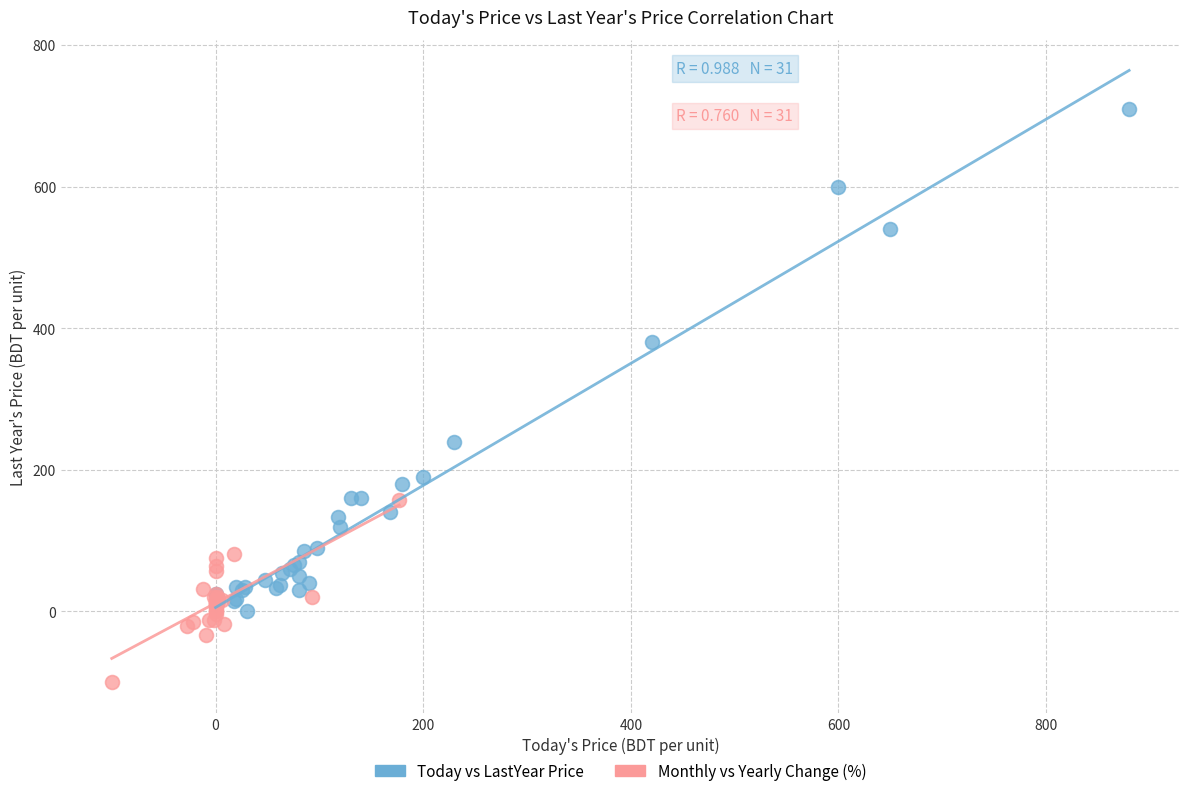

Which series contains the lowest Y value?

Monthly vs Yearly Change (%)